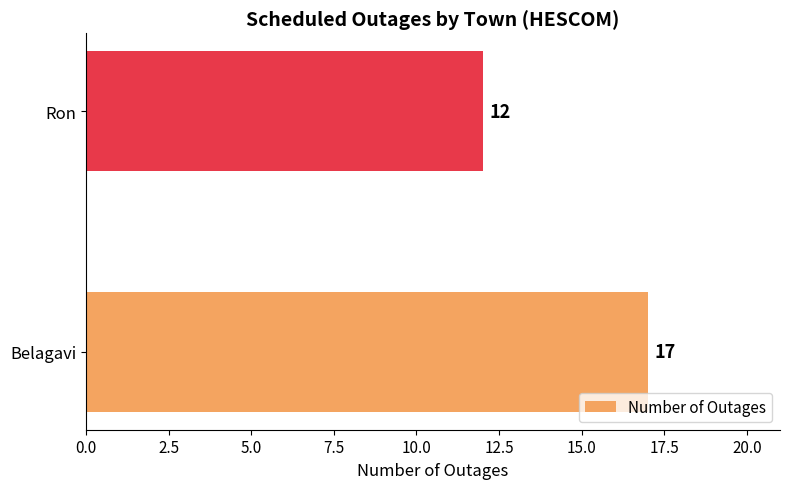

Between Belagavi and Ron, which is larger?

Belagavi